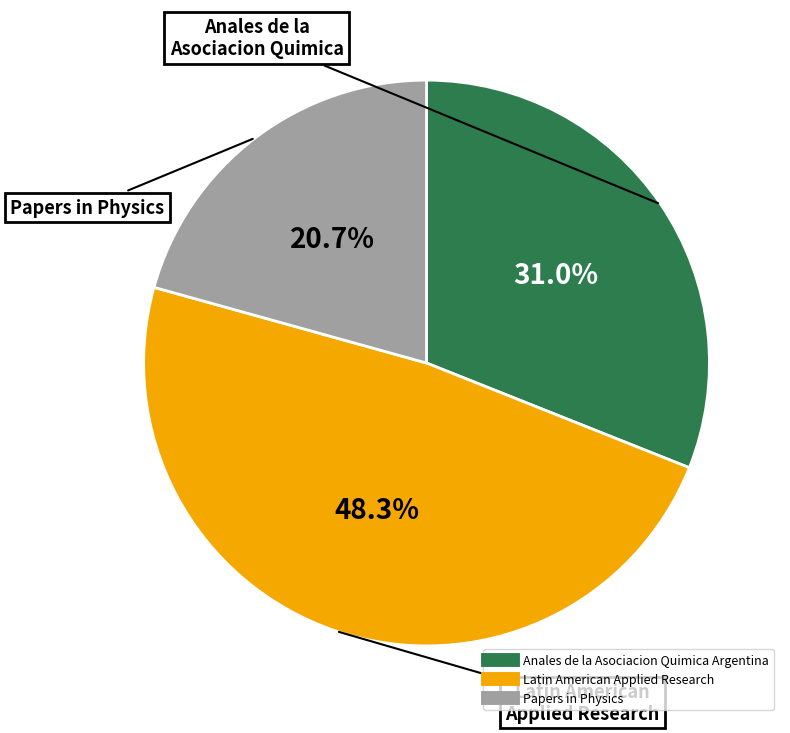

Rank the categories by value from highest to lowest.

Latin American Applied Research, Anales de la Asociacion Quimica Argentina, Papers in Physics